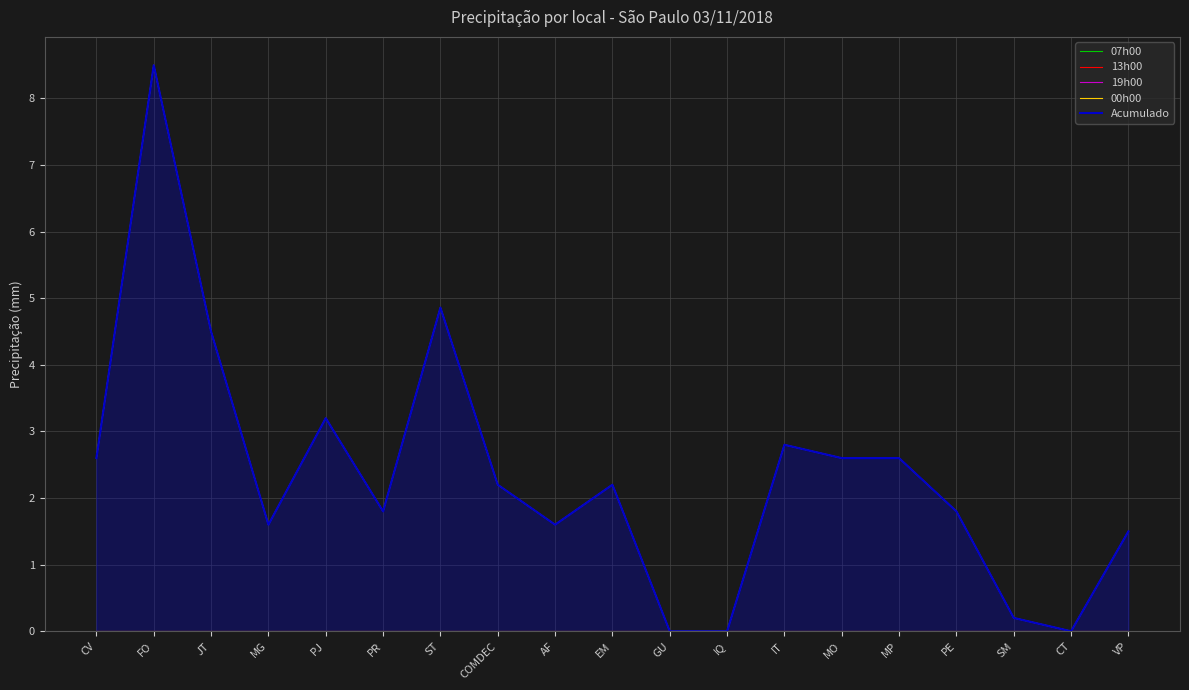

True or false: 13h00 and 07h00 cross at least once.

False